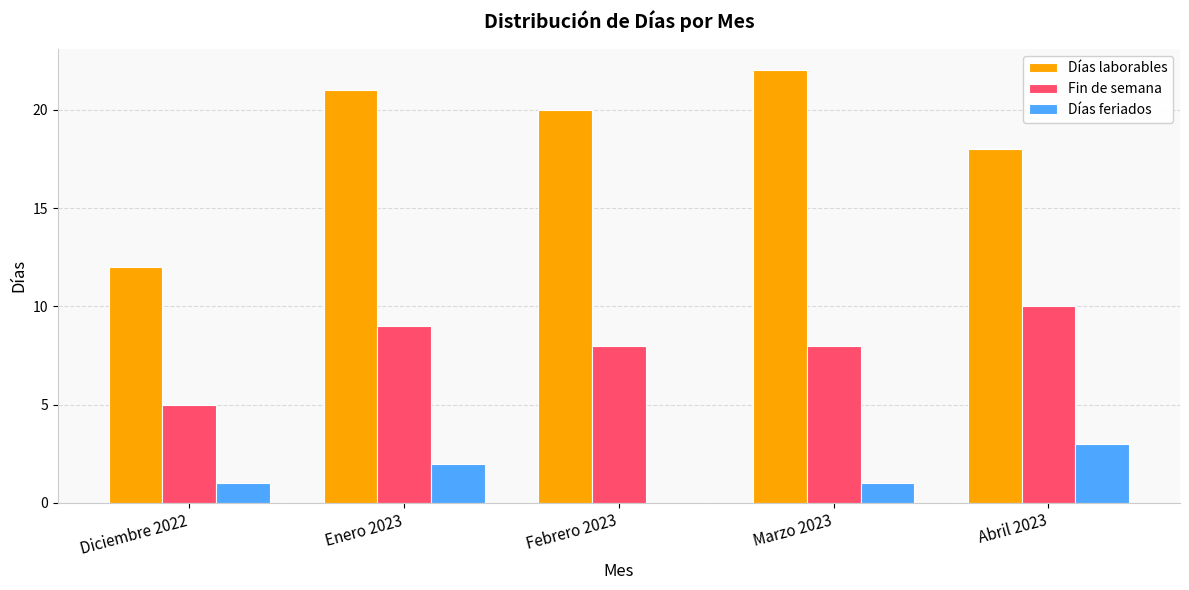

How many positive values does the Días feriados series have?

4